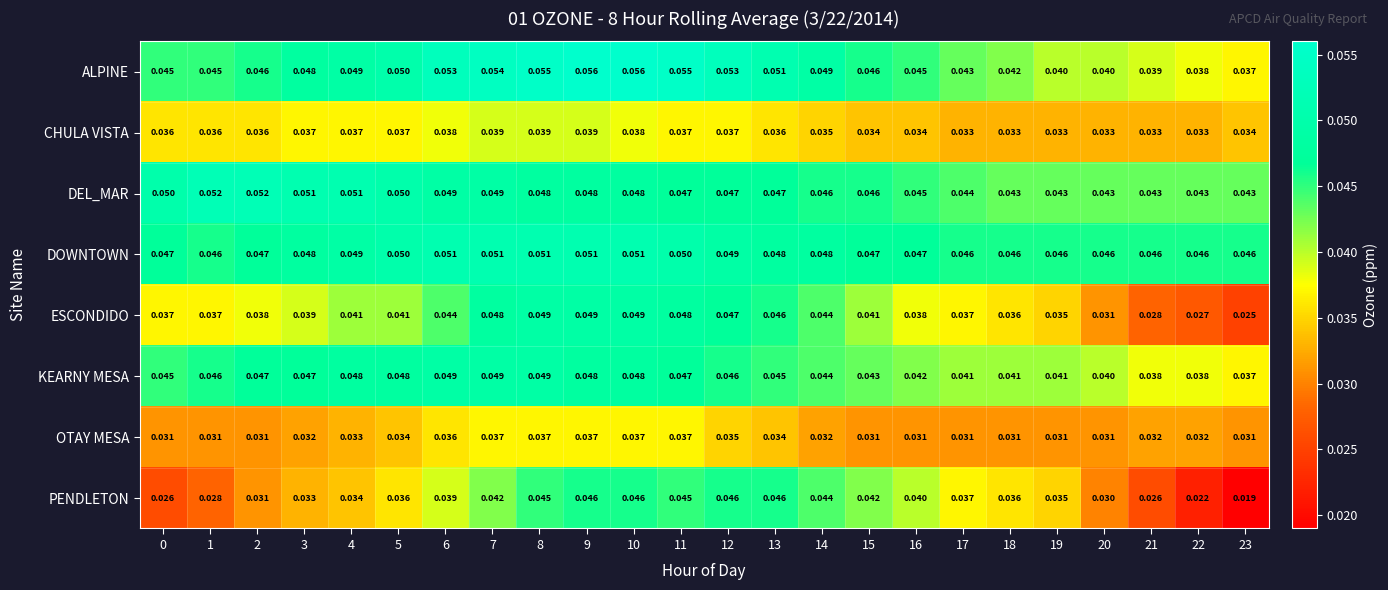

Is the value of CHULA VISTA at 5 greater than the value of OTAY MESA at 16?

Yes